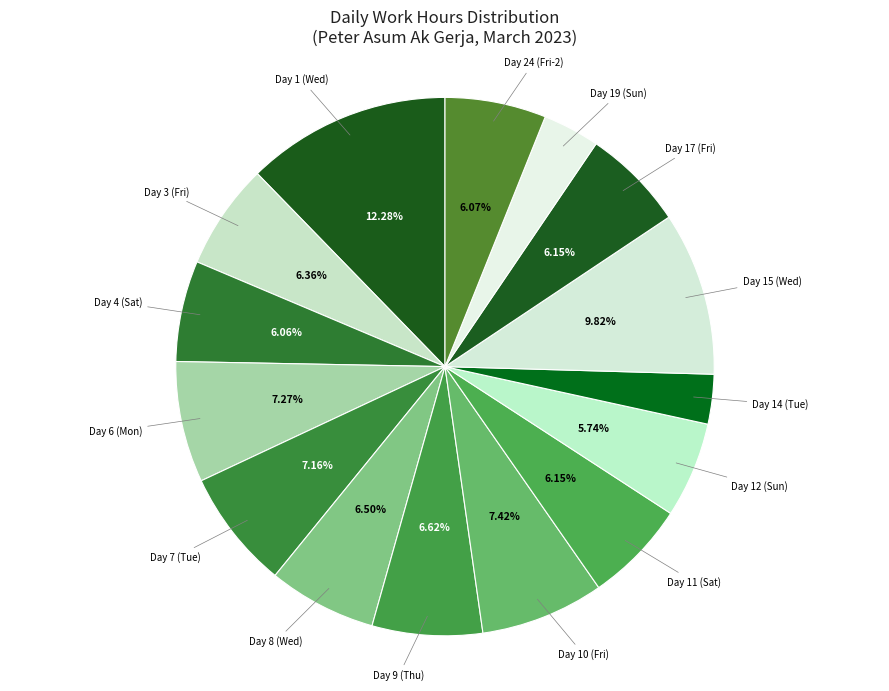

What is the smallest slice in the pie chart?

Day 14 (Tue)